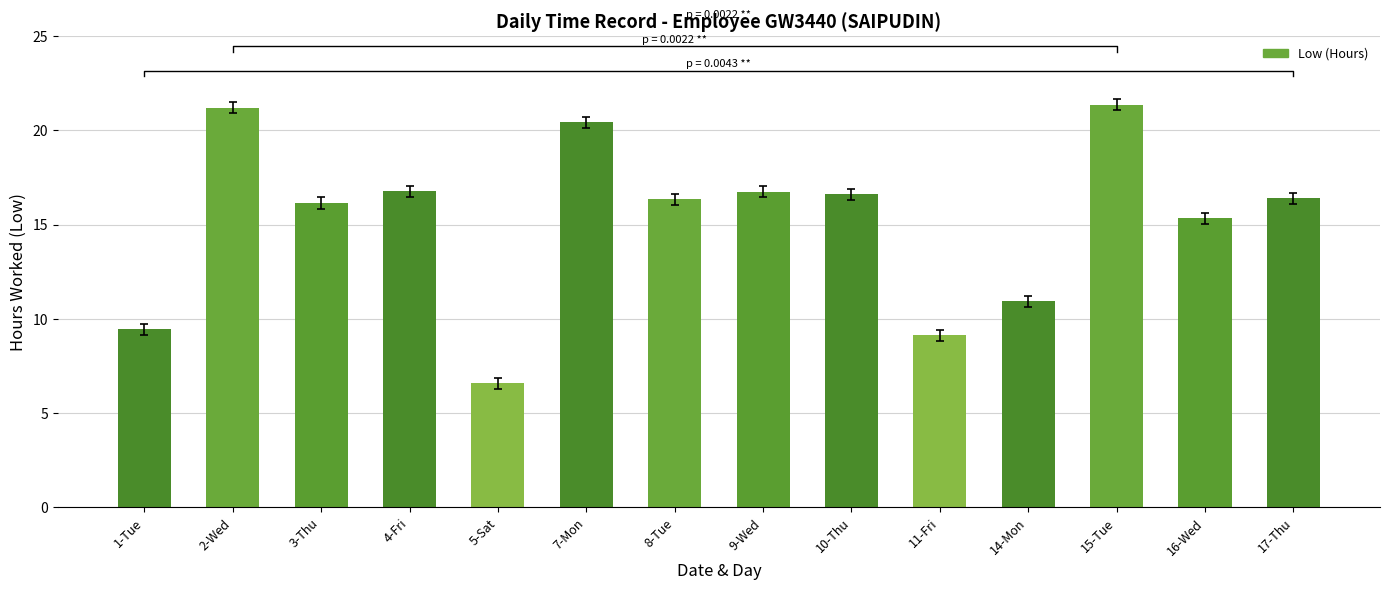

At which category does the chart reach its minimum across all series?

5-Sat